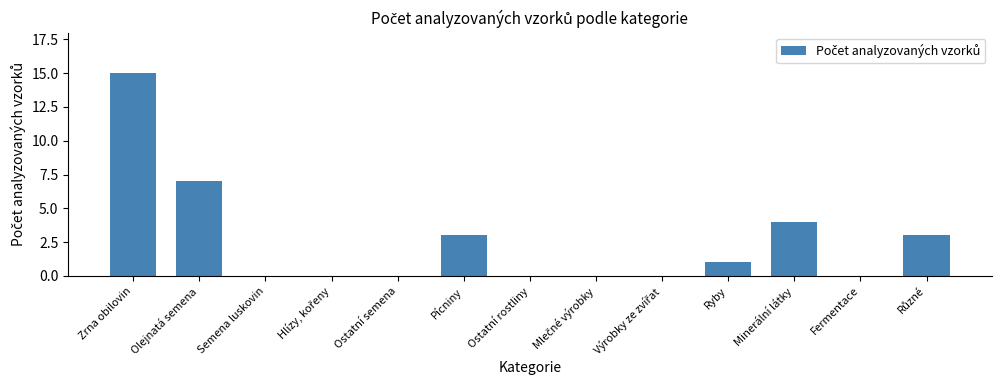

Is it true that the value at Semena luskovin is 7?

False